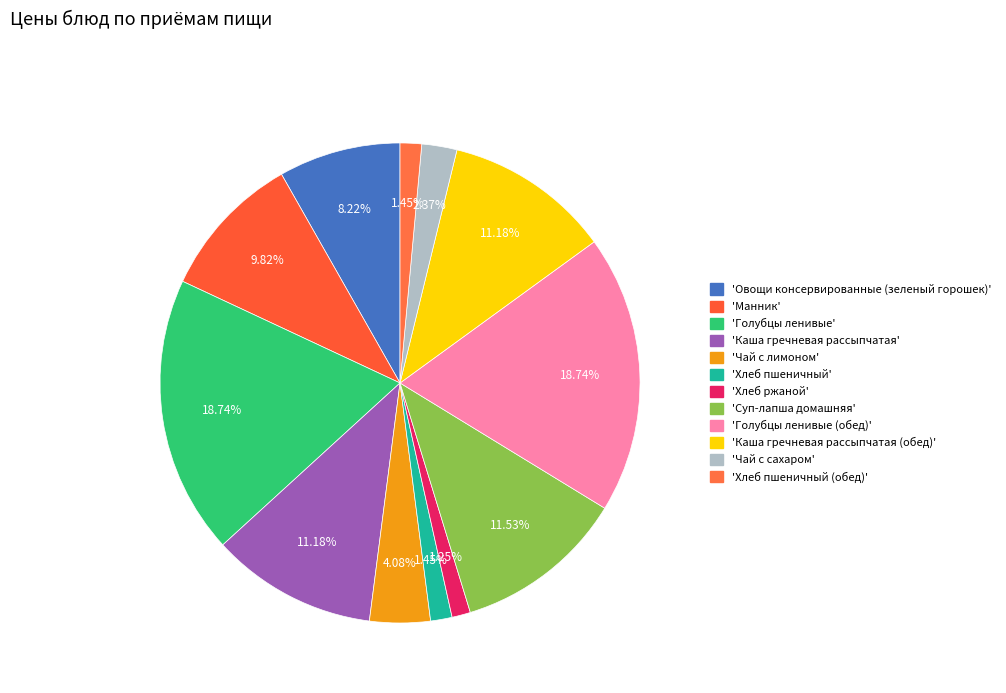

To the nearest percent, what is the average slice percentage?

8%